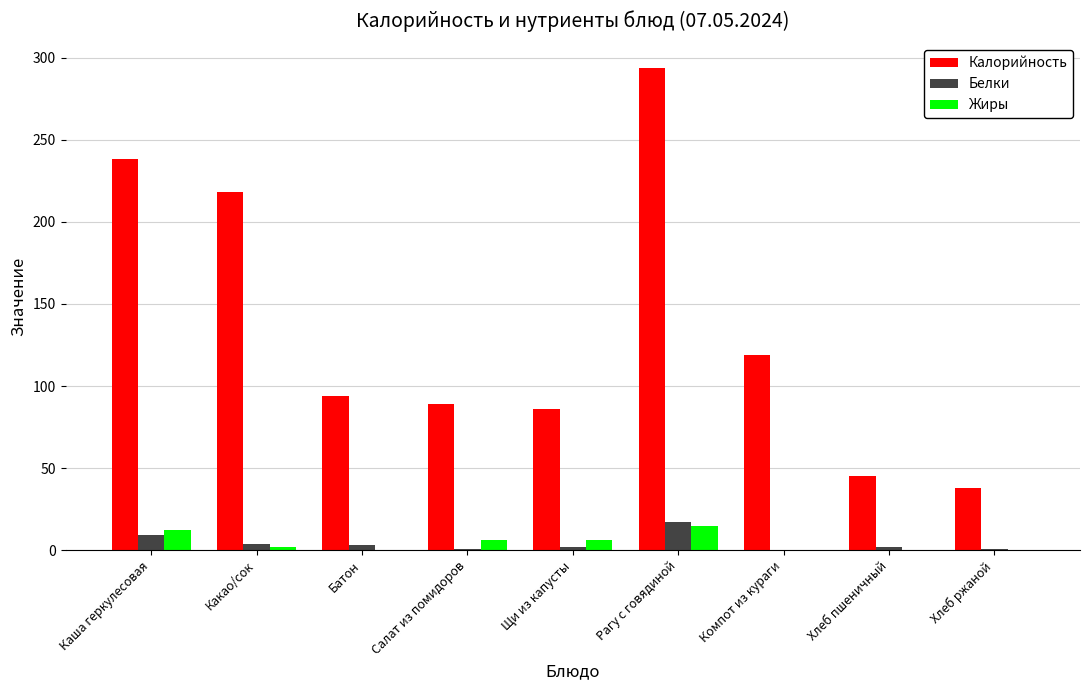

How many categories are shown in the chart?

9